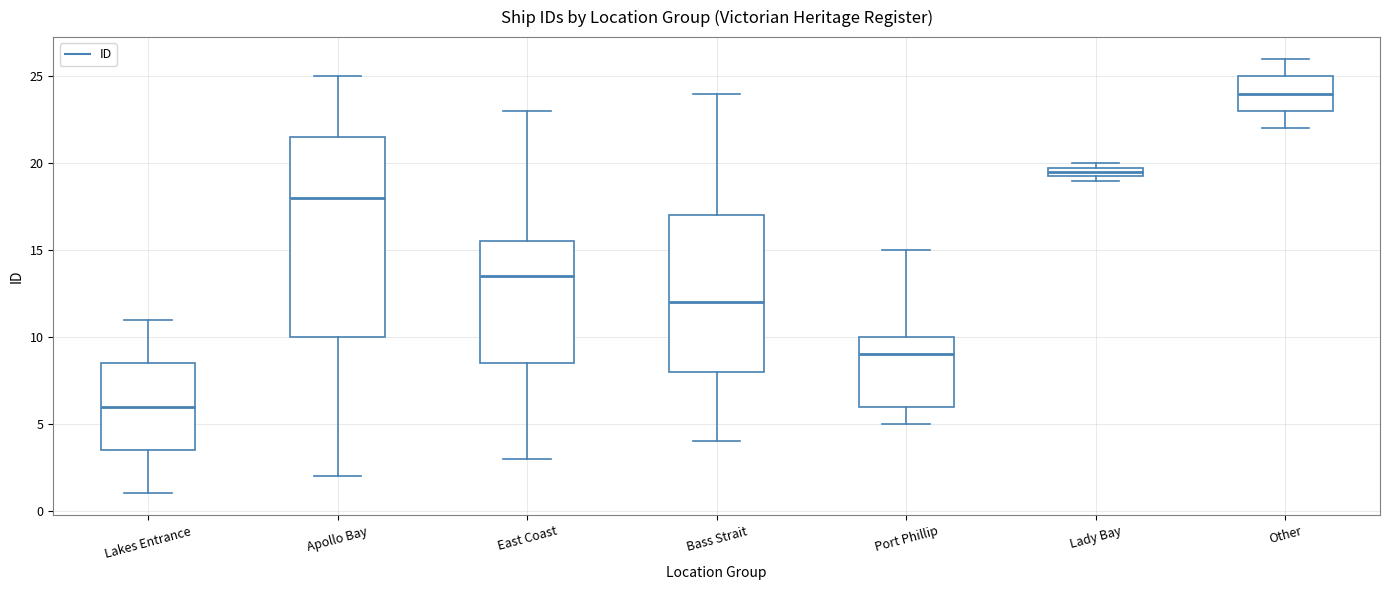

Which box's median line is the lowest?

Lakes Entrance